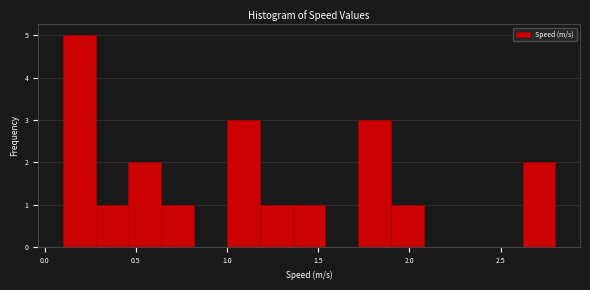

Read against the x-axis, roughly where is the centre of the tallest bar?

0.20